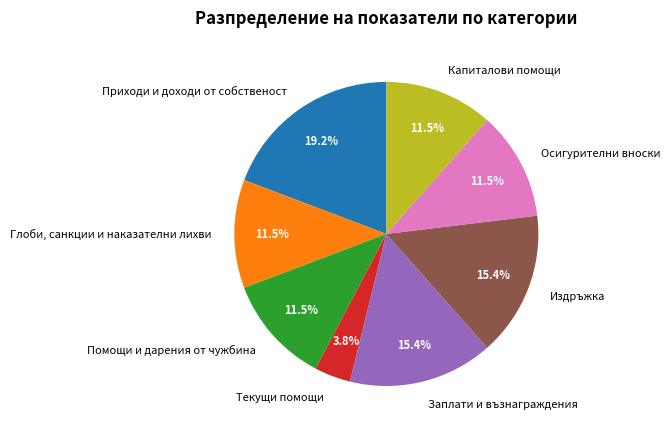

To the nearest percent, what is the combined percentage of Помощи и дарения от чужбина and Текущи помощи?

15%